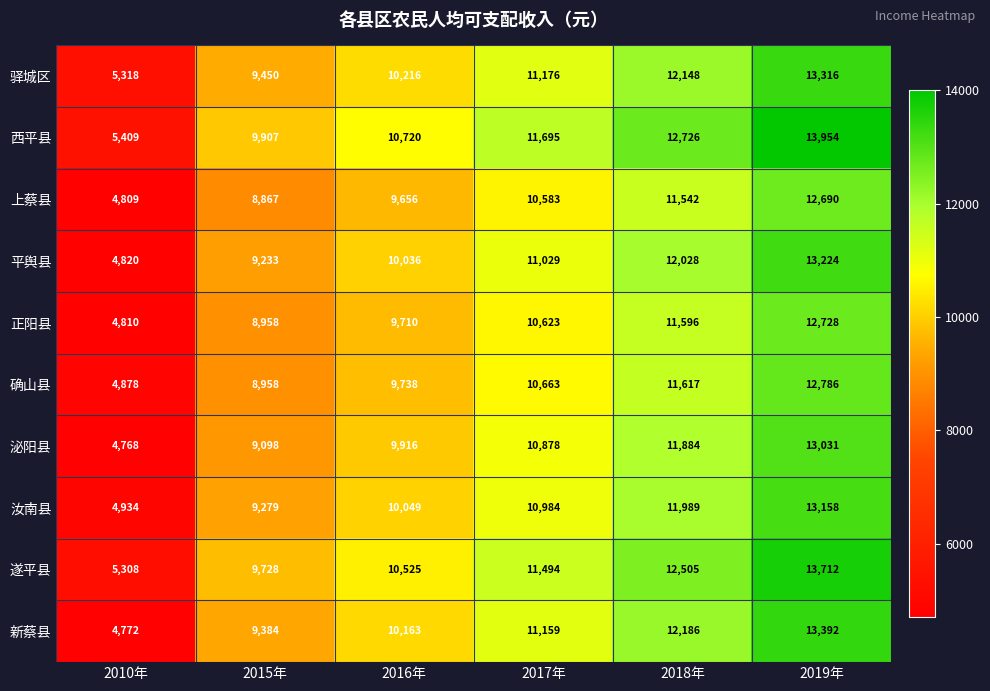

At which category is the sum across all series the highest?

2019年